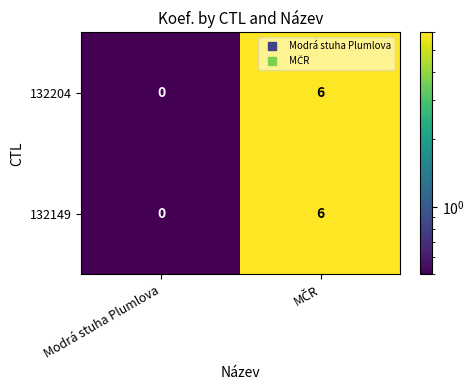

Where is 132149 nearest to the value 3?

Modrá stuha Plumlova